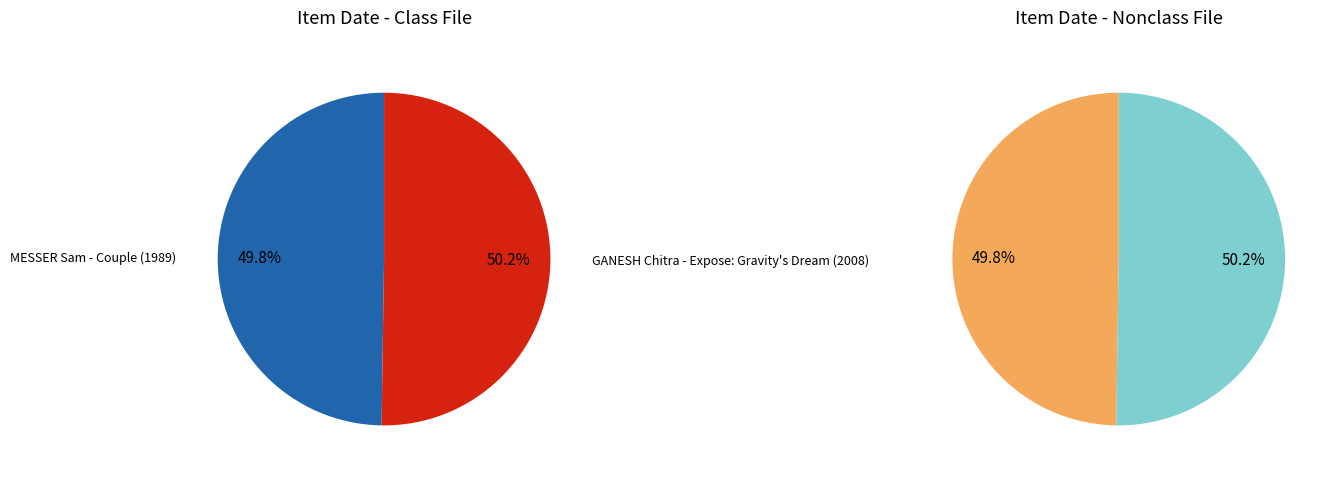

Which category accounts for the majority?

GANESH Chitra - Expose: Gravity's Dream (2008)